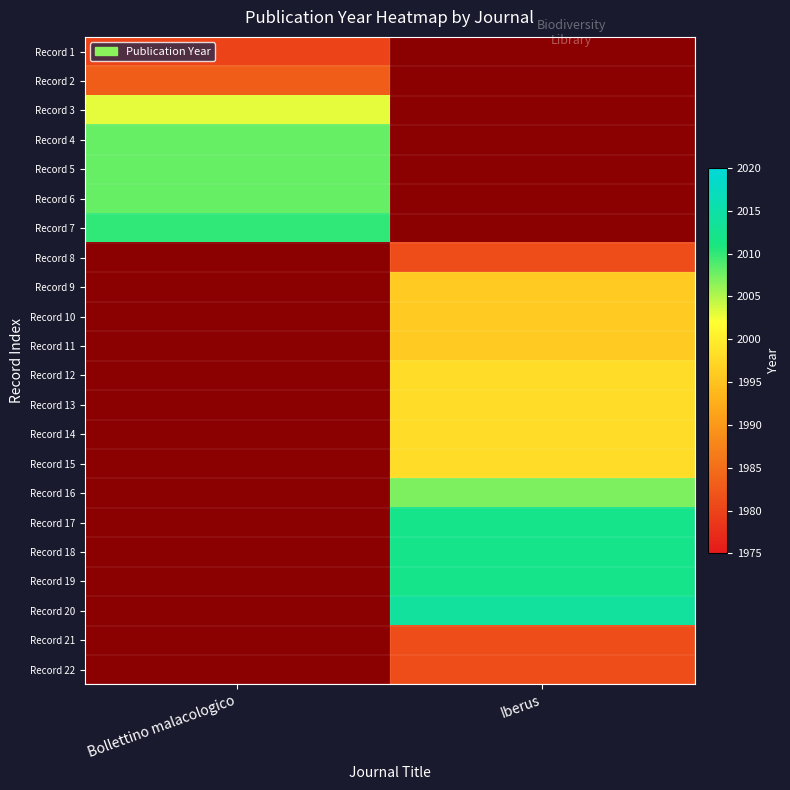

Reading left to right, extract all data points from this chart.

Record 1: Bollettino malacologico=1980	Iberus=0
Record 2: Bollettino malacologico=1983	Iberus=0
Record 3: Bollettino malacologico=2003	Iberus=0
Record 4: Bollettino malacologico=2008	Iberus=0
Record 5: Bollettino malacologico=2008	Iberus=0
Record 6: Bollettino malacologico=2008	Iberus=0
Record 7: Bollettino malacologico=2010	Iberus=0
Record 8: Bollettino malacologico=0	Iberus=1981
Record 9: Bollettino malacologico=0	Iberus=1996
Record 10: Bollettino malacologico=0	Iberus=1996
Record 11: Bollettino malacologico=0	Iberus=1996
Record 12: Bollettino malacologico=0	Iberus=1998
Record 13: Bollettino malacologico=0	Iberus=1998
Record 14: Bollettino malacologico=0	Iberus=1998
Record 15: Bollettino malacologico=0	Iberus=1998
Record 16: Bollettino malacologico=0	Iberus=2007
Record 17: Bollettino malacologico=0	Iberus=2012
Record 18: Bollettino malacologico=0	Iberus=2012
Record 19: Bollettino malacologico=0	Iberus=2012
Record 20: Bollettino malacologico=0	Iberus=2014
Record 21: Bollettino malacologico=0	Iberus=1981
Record 22: Bollettino malacologico=0	Iberus=1981